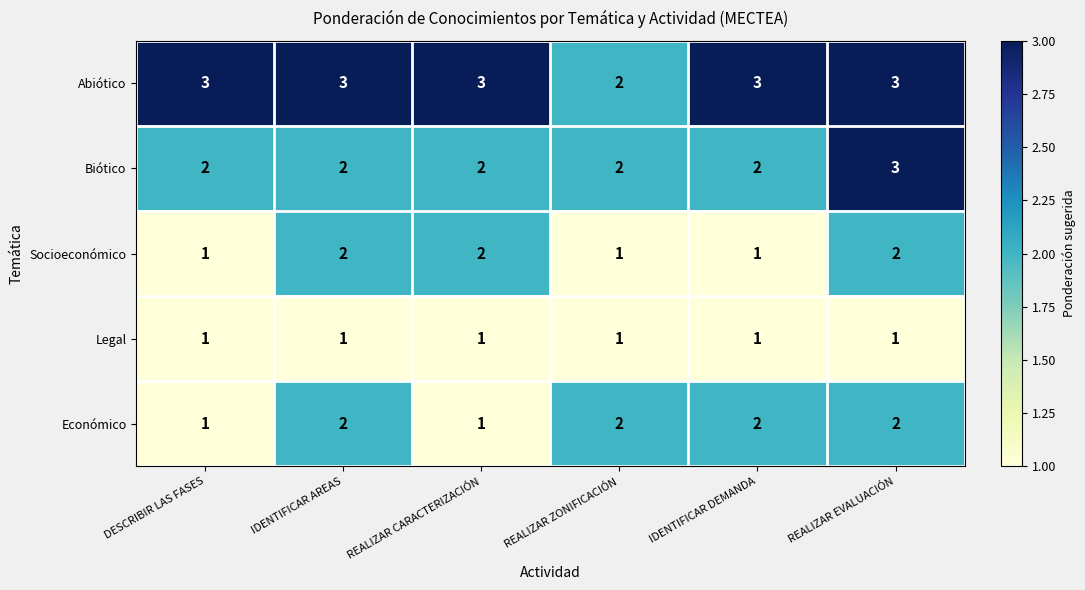

Count the Biótico values in the range 2 to 3.

6